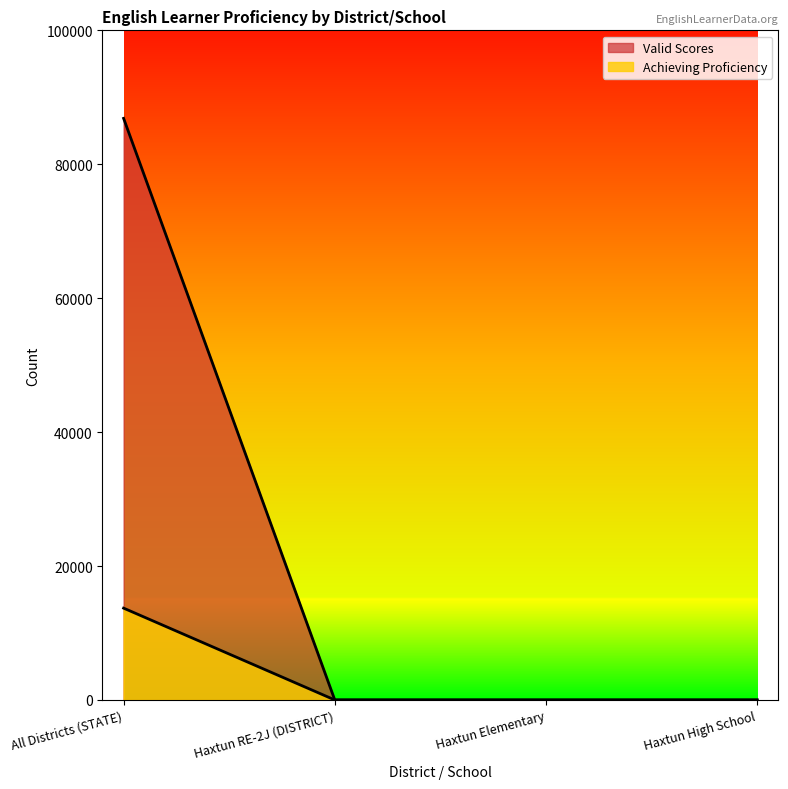

Does the chart have visible grid lines?

No